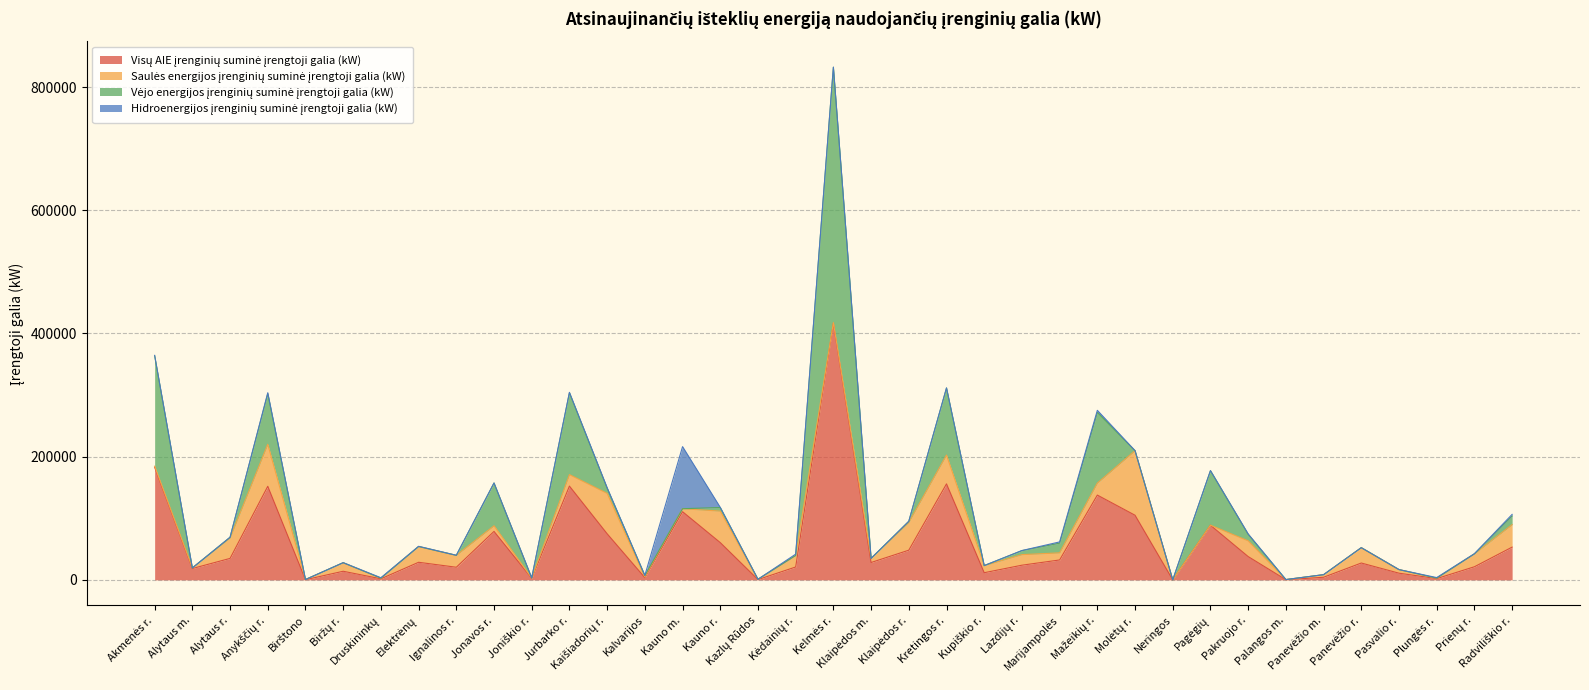

Between Pakruojo r. and Palangos m., which series saw the biggest shift?

Visų AIE įrenginių suminė įrengtoji galia (kW)